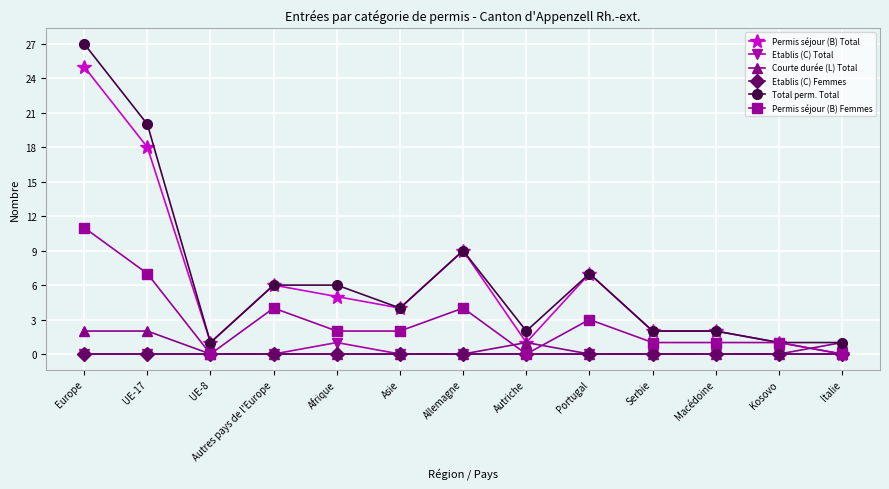

How many data points in Total perm. Total are less than 4?

6